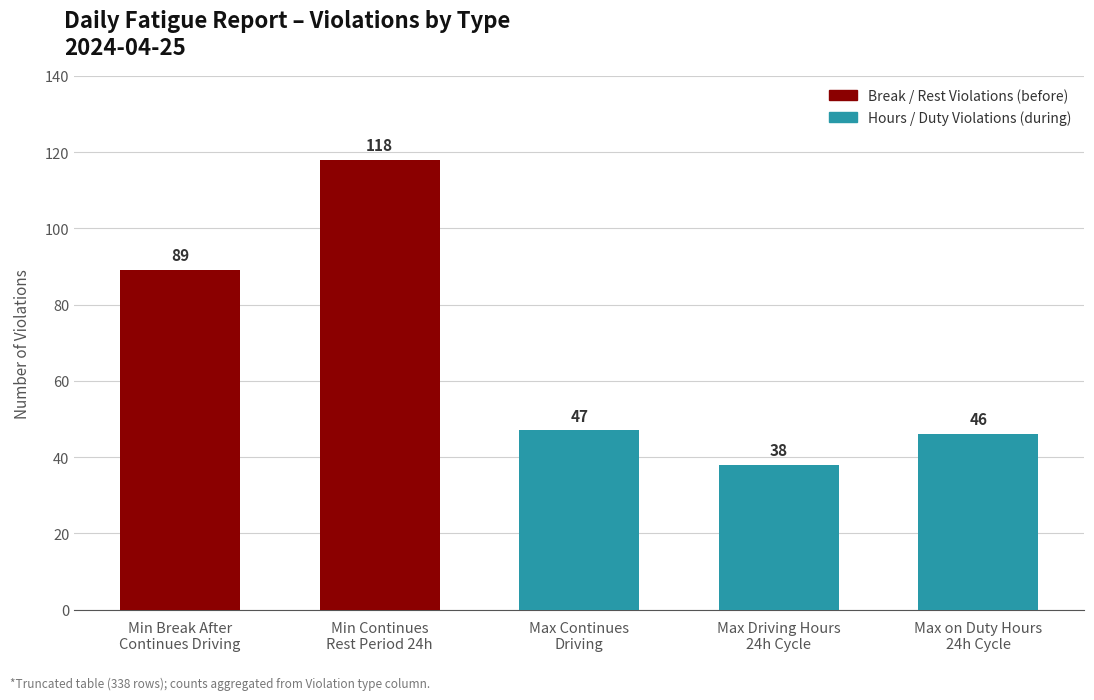

What is the sum of all values?

338